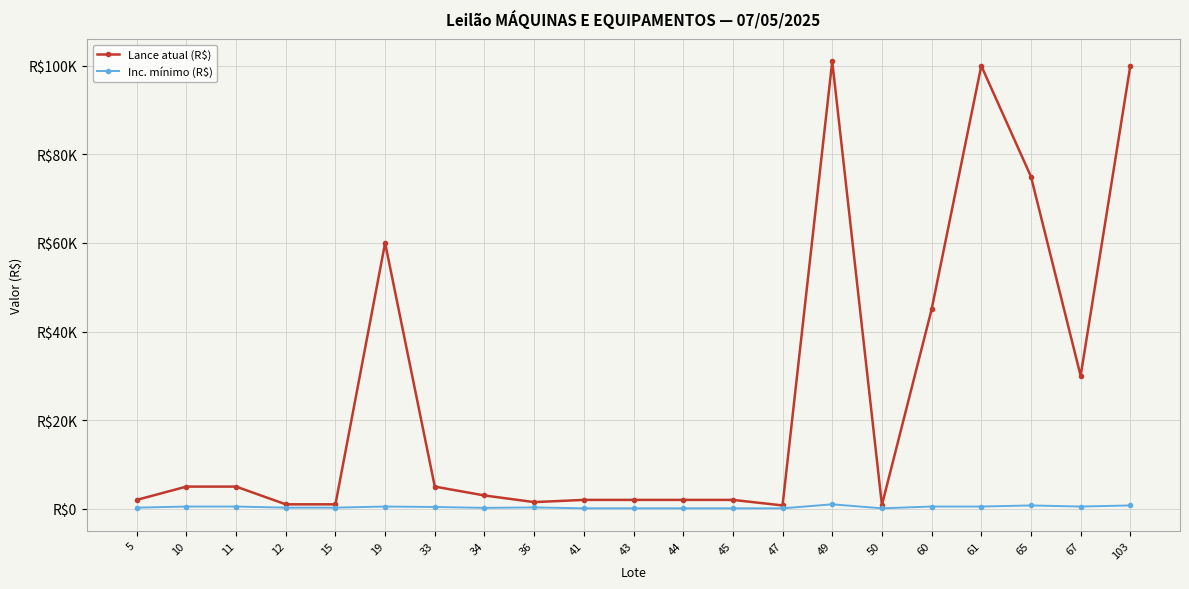

What is the value of the Lance atual (R$) point at the 1st from the left?

2000